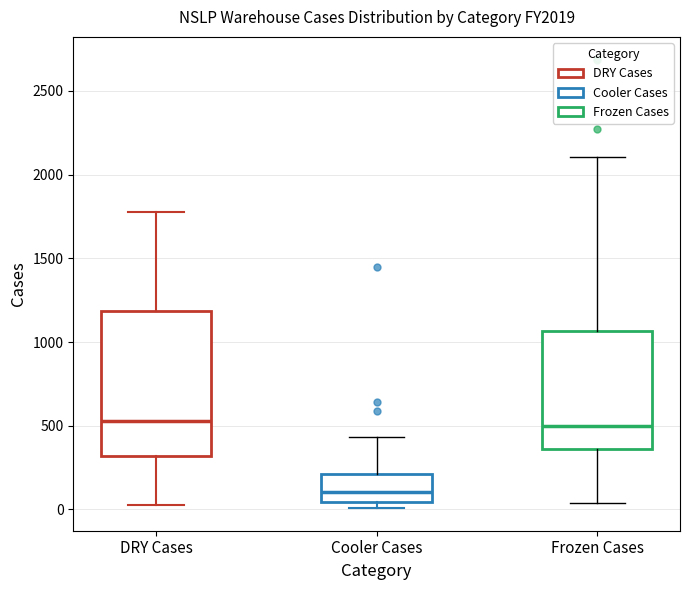

Where is the lower edge of the box for Cooler Cases on the y-axis? The values are not printed on the chart, so give them approximately, as read against the axis.

50